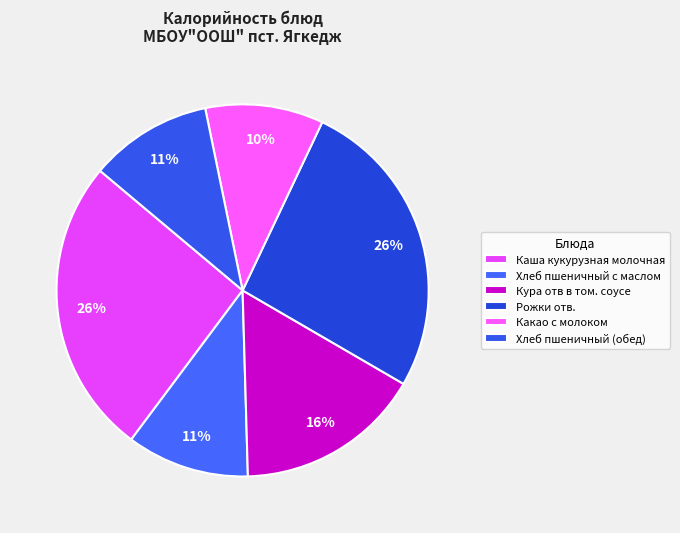

Approximately how many times larger is the value at Рожки отв. compared to Хлеб пшеничный (обед)?

2.5